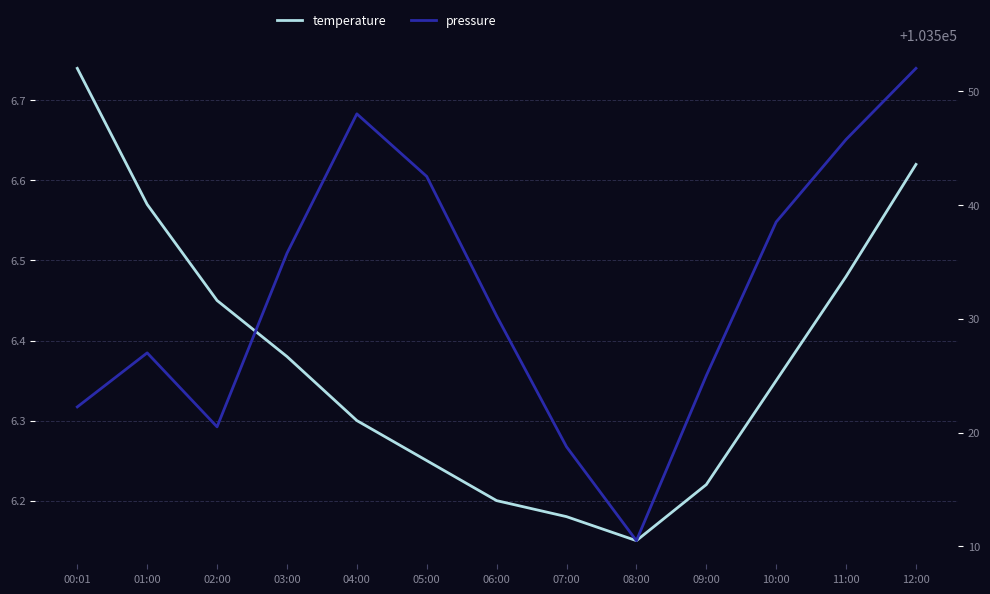

Between 08:00 and 11:00, which is larger?

11:00